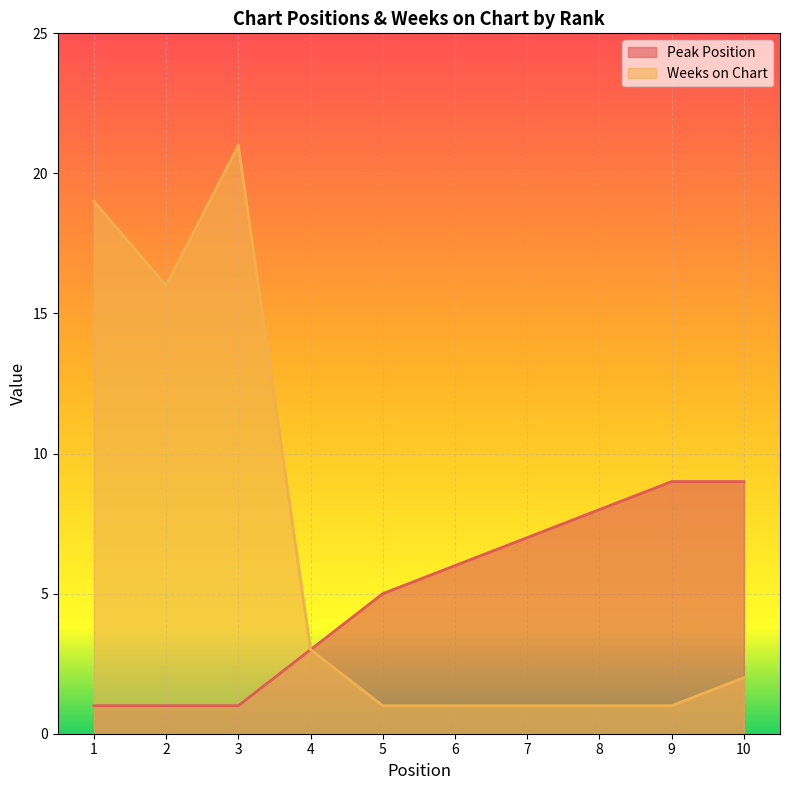

What is the difference between the second highest and second lowest values in the Peak Position series?

8